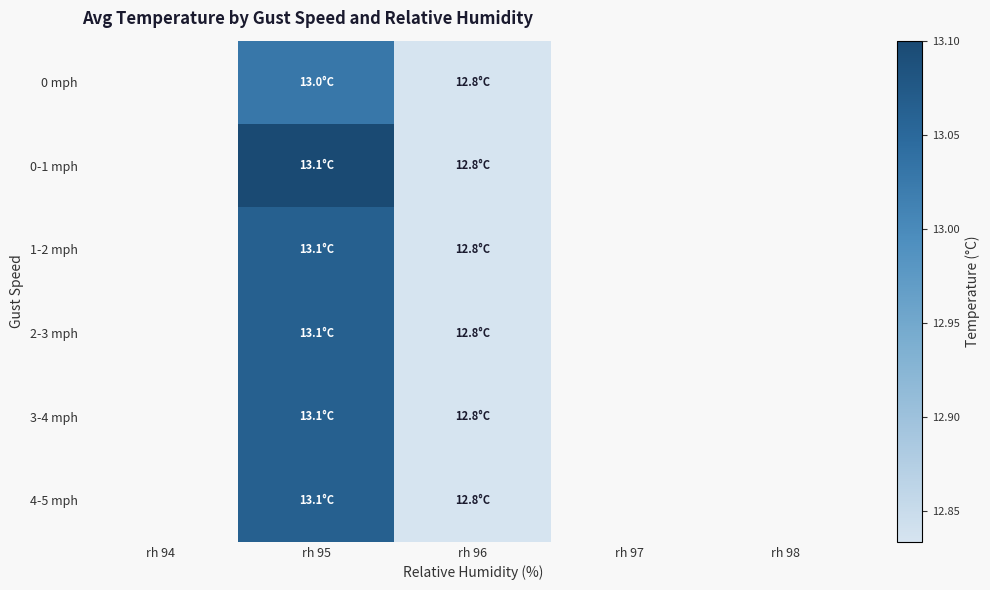

Rank the series by their average value, from lowest to highest.

0 mph, 0-1 mph, 1-2 mph, 2-3 mph, 3-4 mph, 4-5 mph